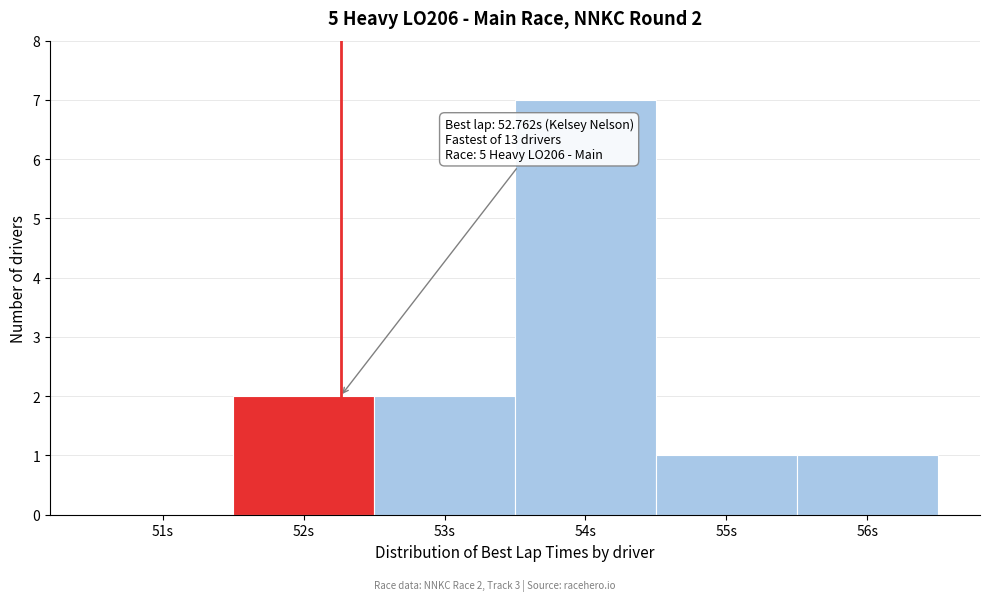

Reading left to right, list all the values displayed in this chart.

51s=0	52s=2	53s=2	54s=7	55s=1	56s=1